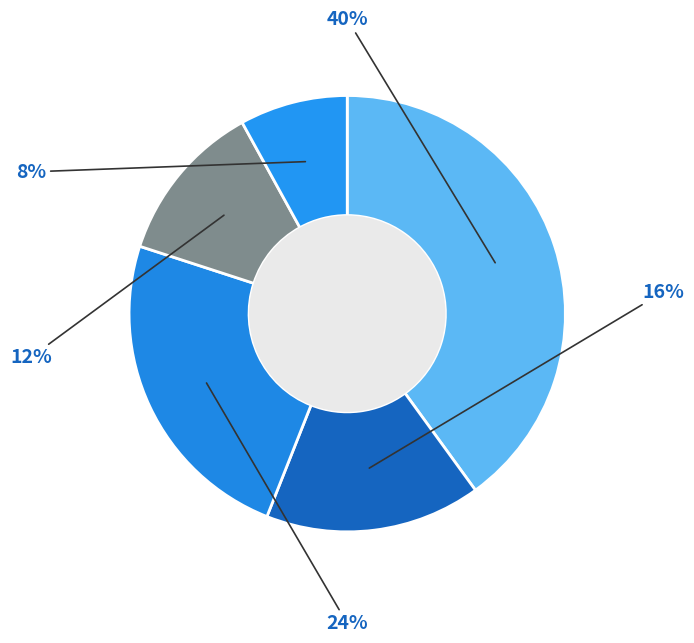

To the nearest percent, what is the difference between the largest and smallest slice percentages?

32%